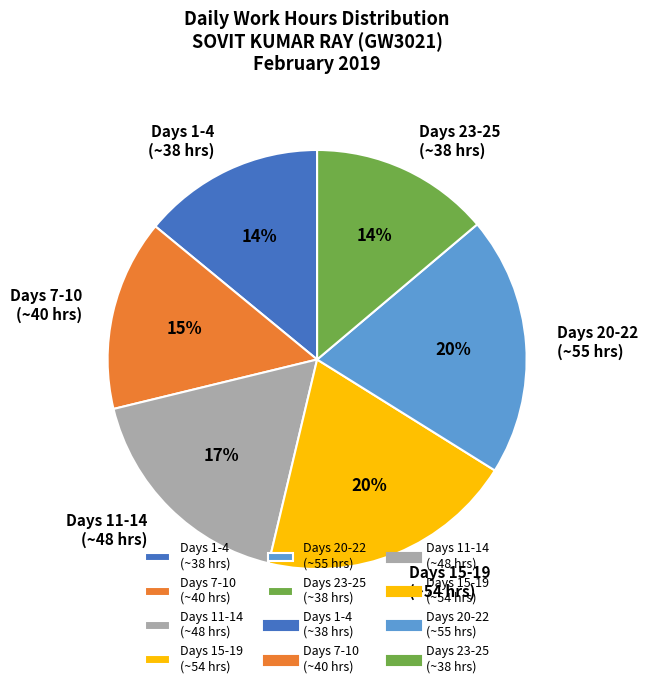

Approximately how many times larger is the value at Days 23-25 (~38 hrs) compared to Days 11-14 (~48 hrs)?

0.8